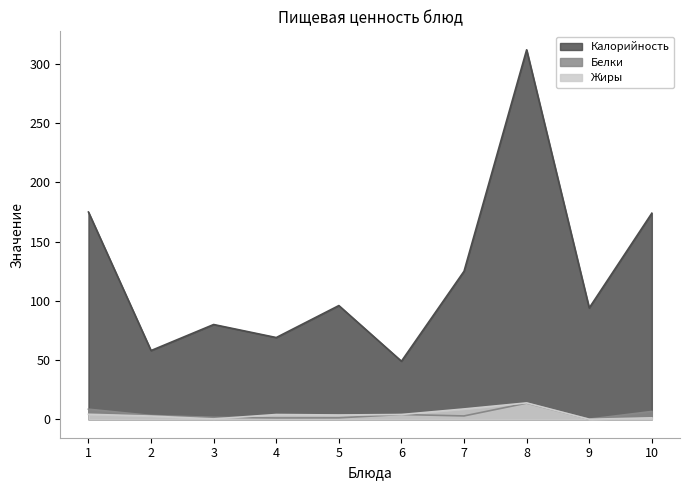

True or false: Калорийность and Белки cross at least once.

False